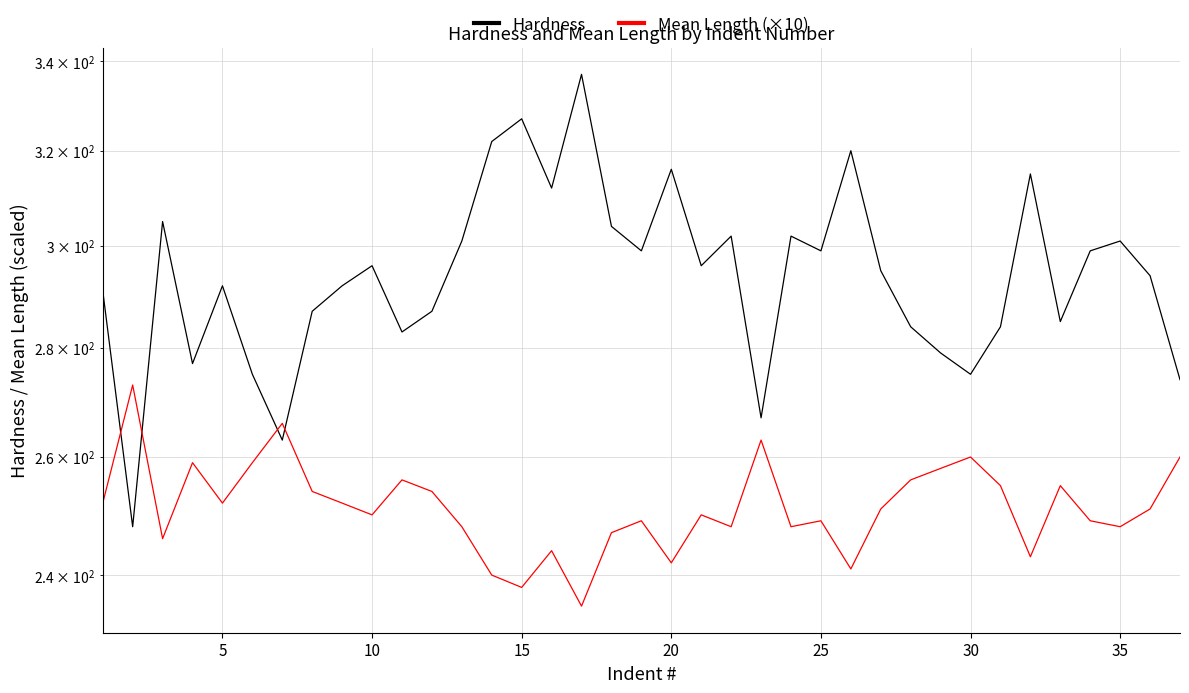

How many intersections are there between Hardness and Mean Length (×10)?

4